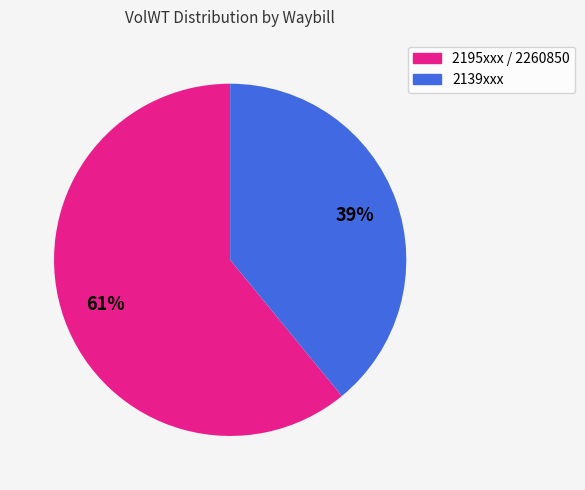

What is the ratio of the value at 2195xxx / 2260850 to the value at 2139xxx?

1.6